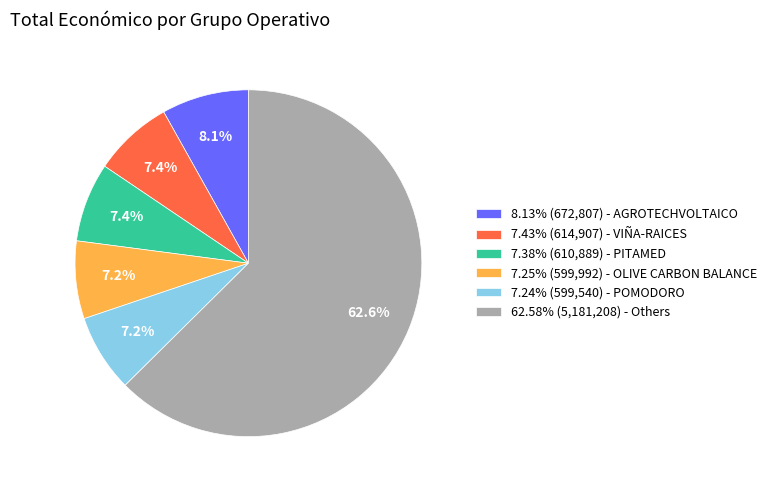

To the nearest percent, what is the average slice percentage?

17%